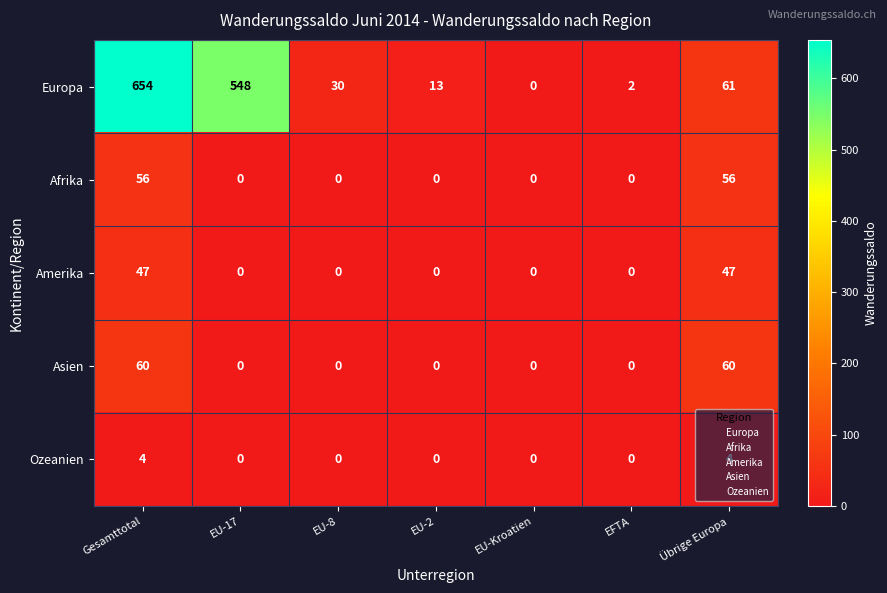

How many data points in Afrika are above 0?

2